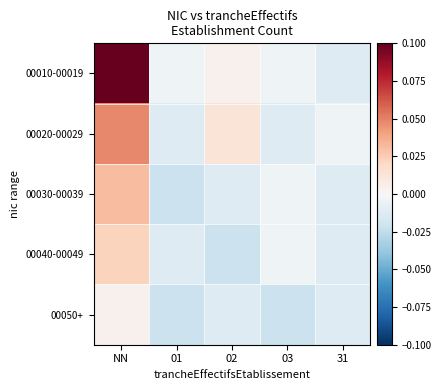

Reading left to right, extract all data points from this chart.

00010-00019: NN=0.1	01=-0.0	02=0.0	03=-0.0	31=-0.0
00020-00029: NN=0.0	01=-0.0	02=0.0	03=-0.0	31=-0.0
00030-00039: NN=0.0	01=-0.0	02=-0.0	03=-0.0	31=-0.0
00040-00049: NN=0.0	01=-0.0	02=-0.0	03=-0.0	31=-0.0
00050+: NN=0.0	01=-0.0	02=-0.0	03=-0.0	31=-0.0